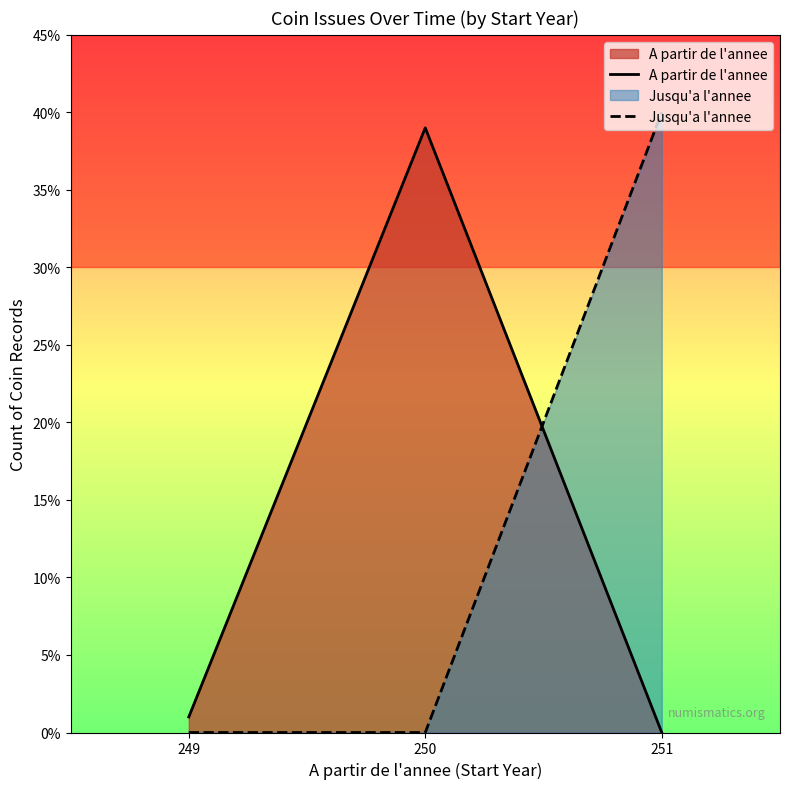

Is it true that A partir de l'annee equals 2 at 249?

False